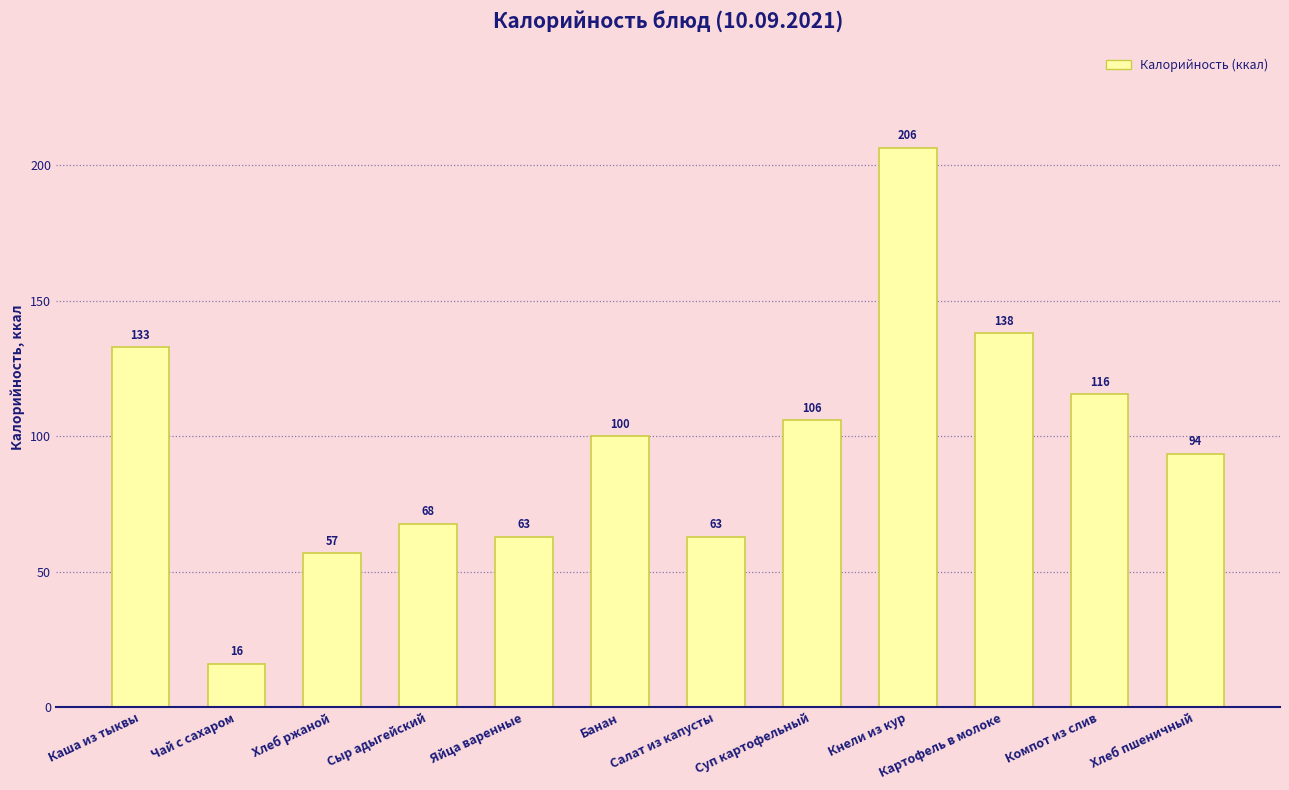

The chart shows a value of 106.0 at Суп картофельный. True or false?

True